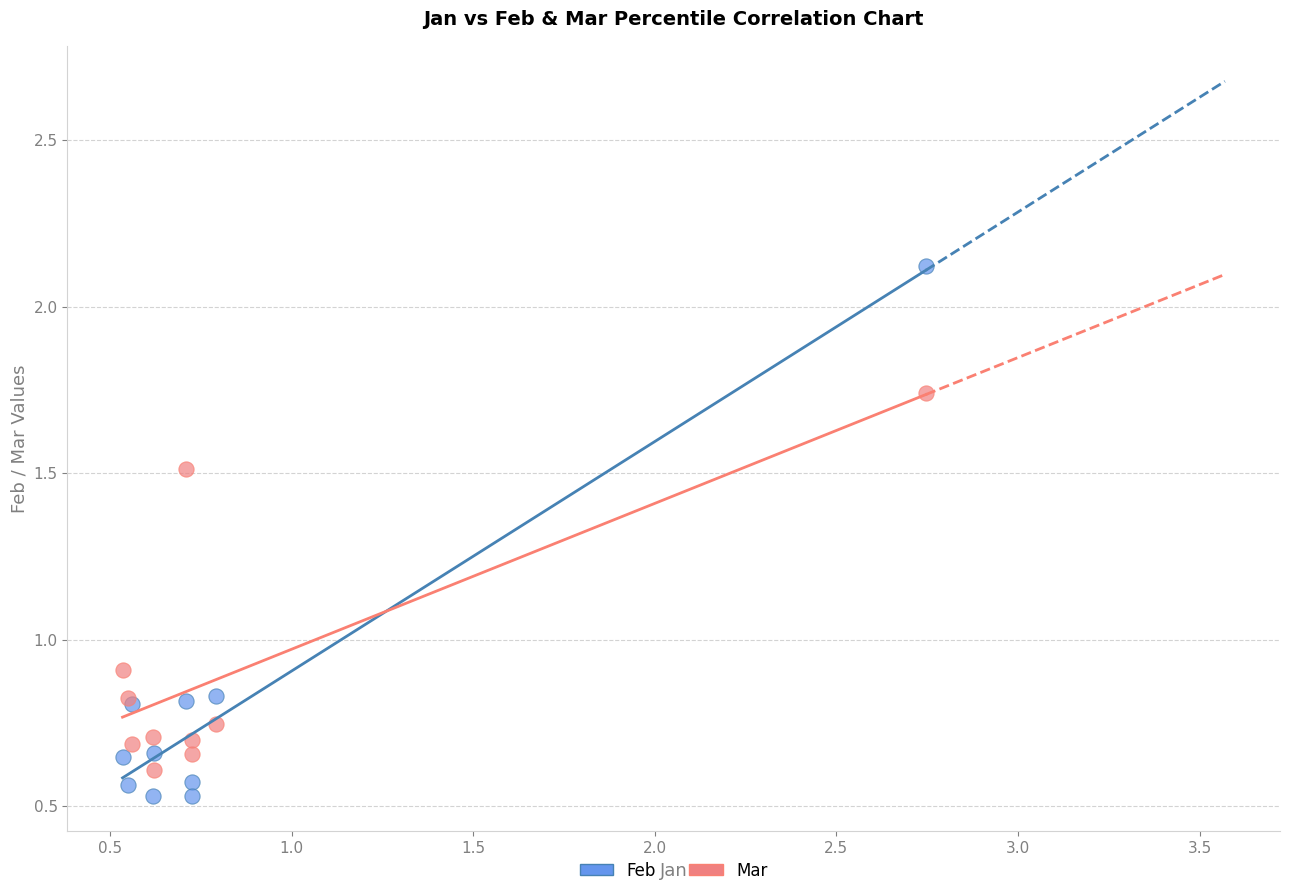

Across all series, what Y value is closest to 1?

0.9